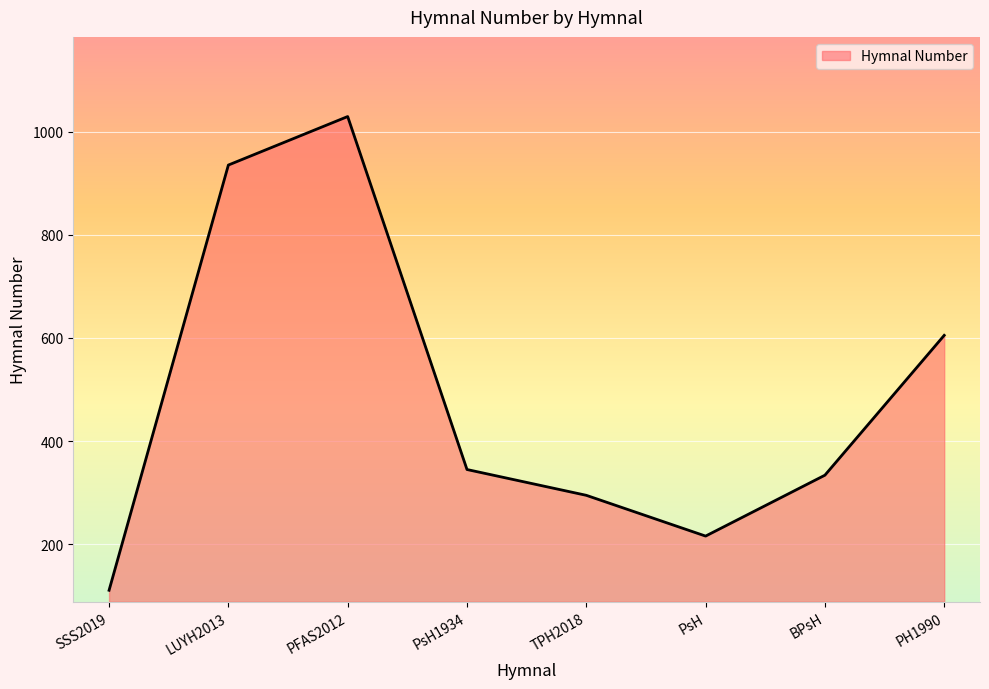

What is the sum of all values?

3870